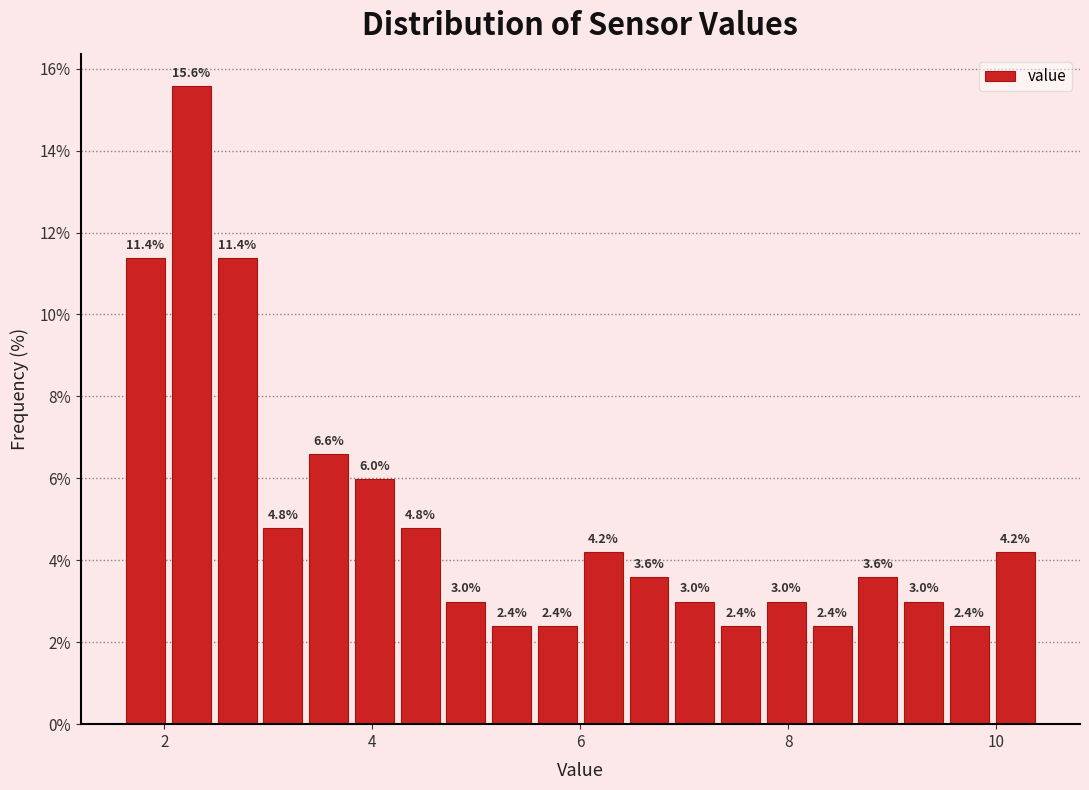

Read against the x-axis, roughly where is the centre of the tallest bar?

2.2